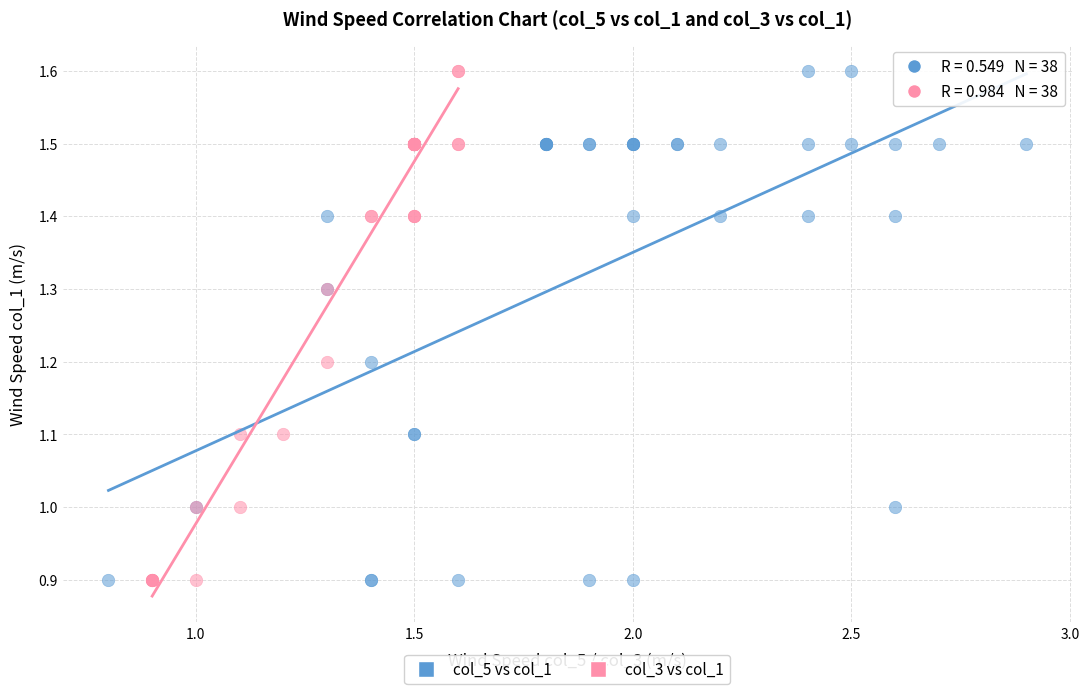

What are all the series names shown in the legend?

col_5 vs col_1, col_3 vs col_1